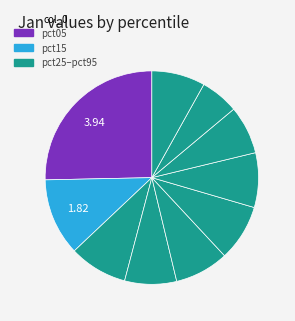

Count the number of slices in the pie.

10